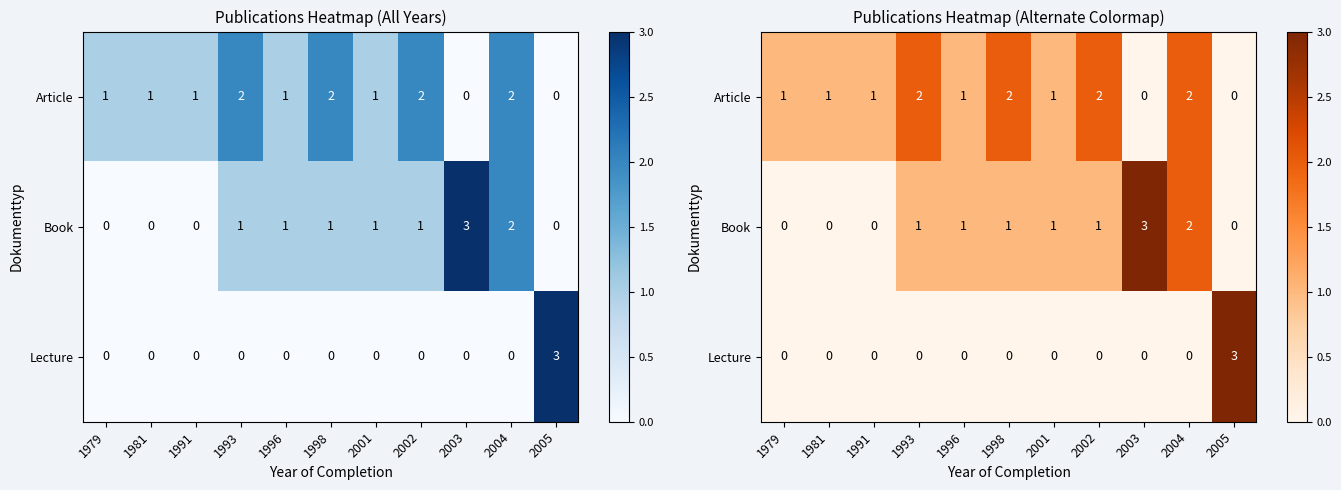

Between 2001 and 2004, which is larger?

2004